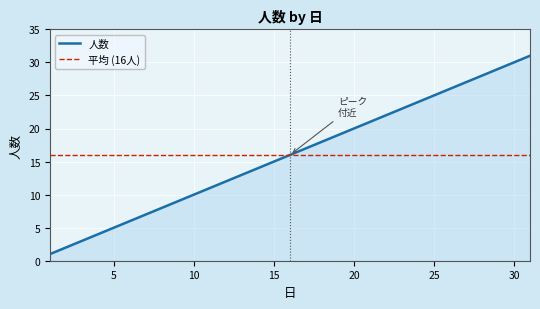

List the labels in order of value, smallest first.

1, 2, 3, 4, 5, 6, 7, 8, 9, 10, 11, 12, 13, 14, 15, 16, 17, 18, 19, 20, 21, 22, 23, 24, 25, 26, 27, 28, 29, 30, 31